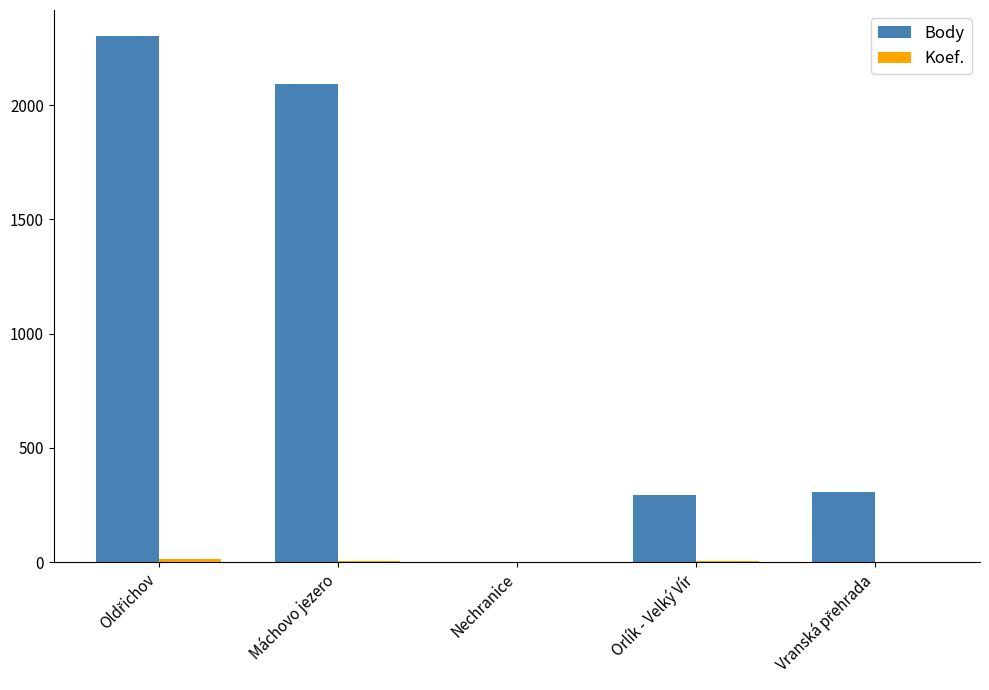

What is the sum of all Body values?

4990